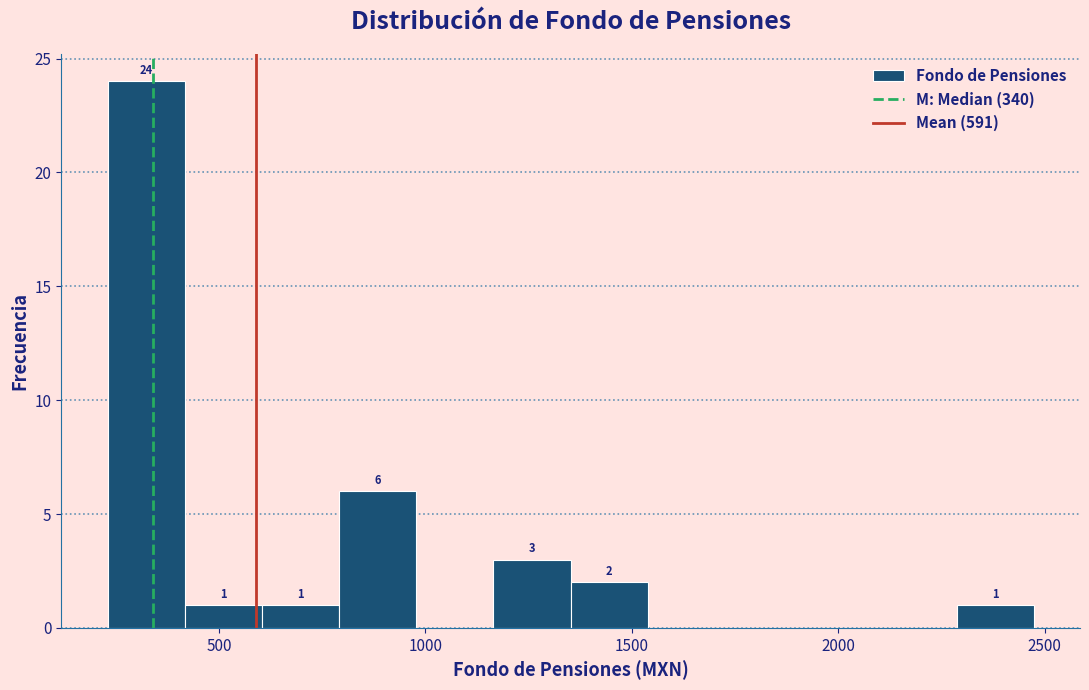

Read against the x-axis, roughly where is the centre of the tallest bar?

300